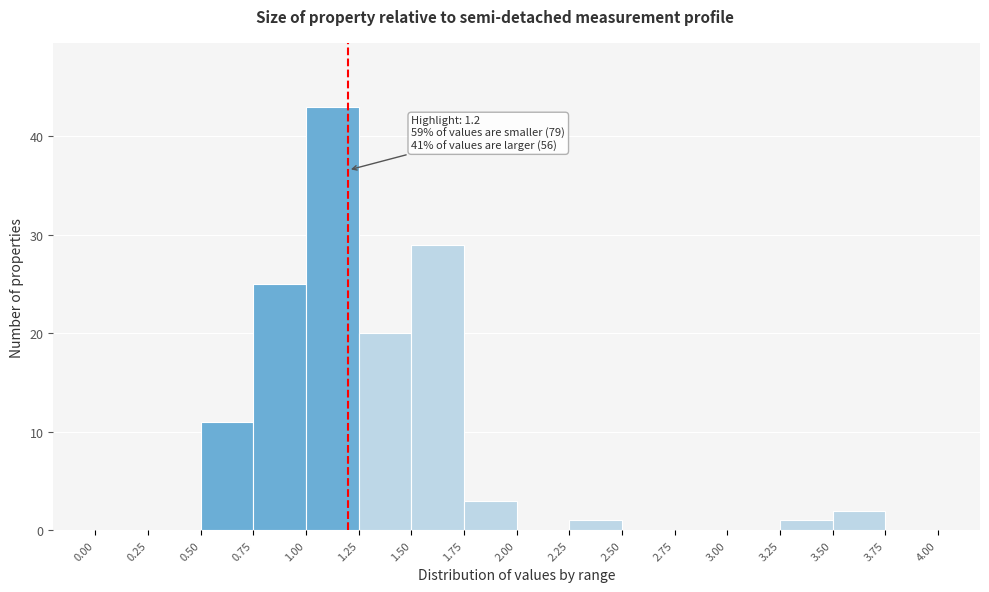

Which range on the x-axis has the tallest bar?

1.00 to 1.25